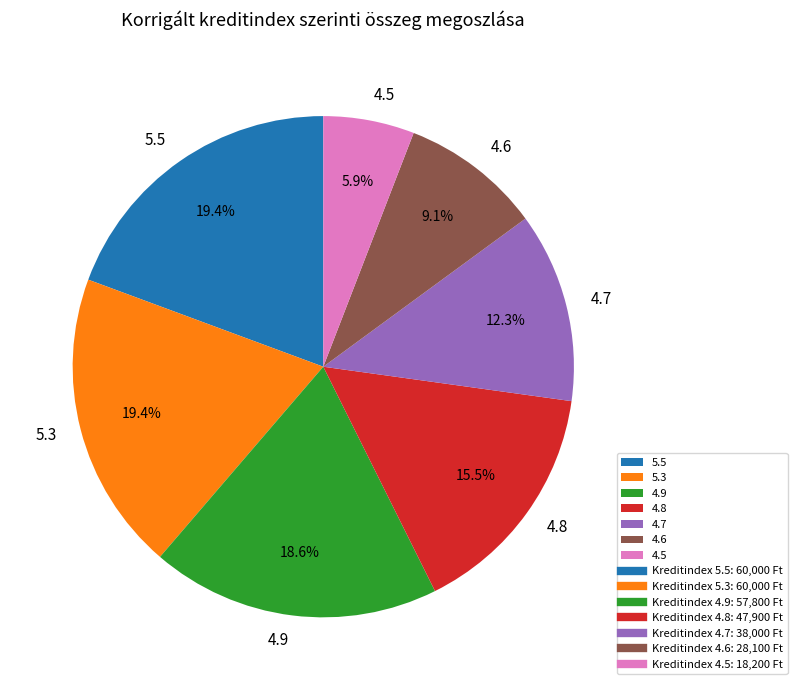

Between 5.5 and 4.5, which is larger?

5.5